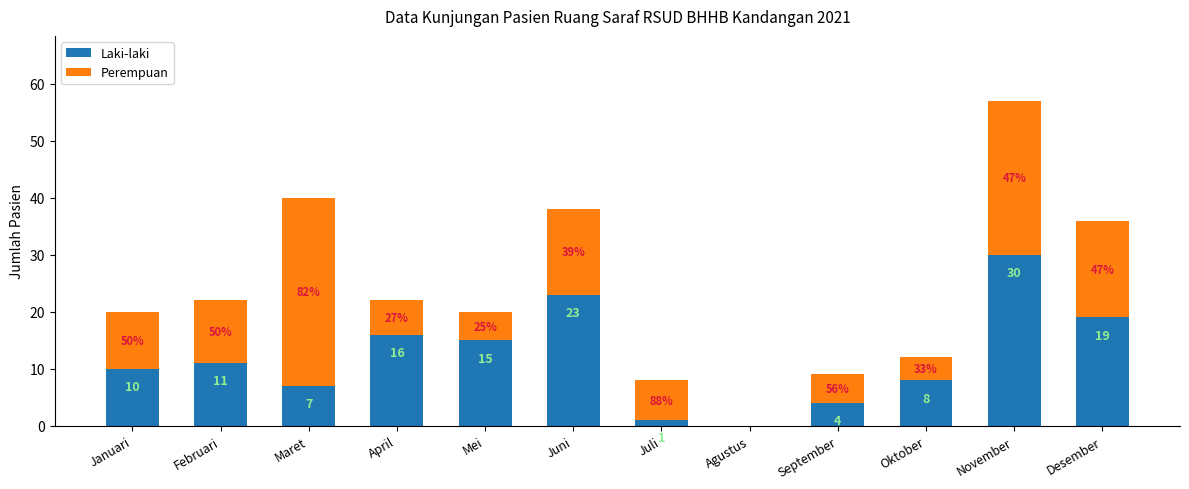

What is the total value across all series at Juni?

38